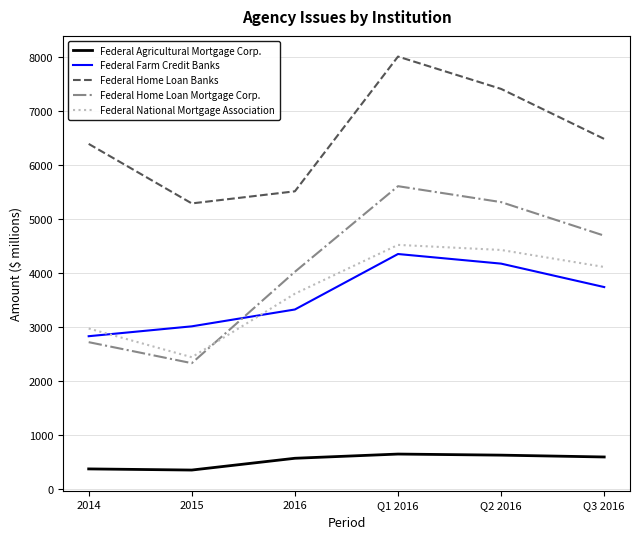

Which series ends up on top after the final intersection of Federal Home Loan Mortgage Corp. and Federal Farm Credit Banks?

Federal Home Loan Mortgage Corp.